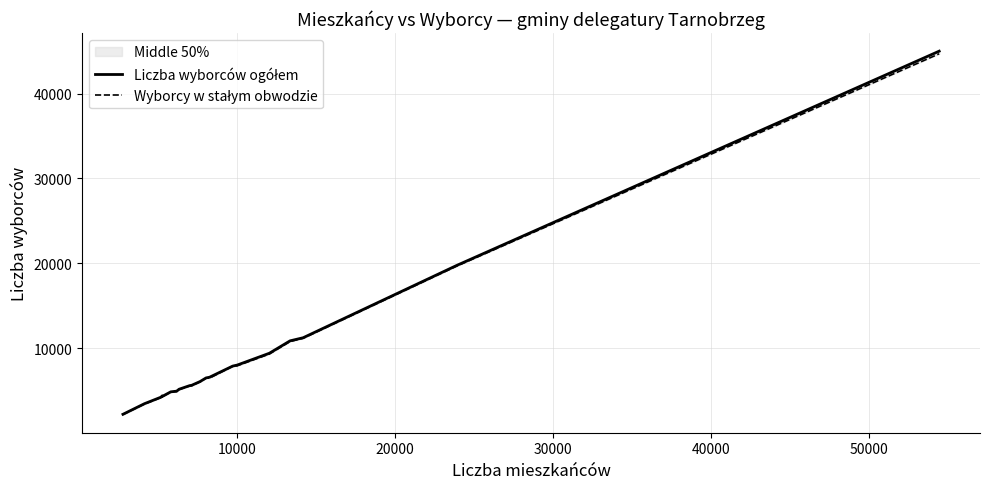

How many interior local valleys does the Liczba wyborców ogółem series have?

1